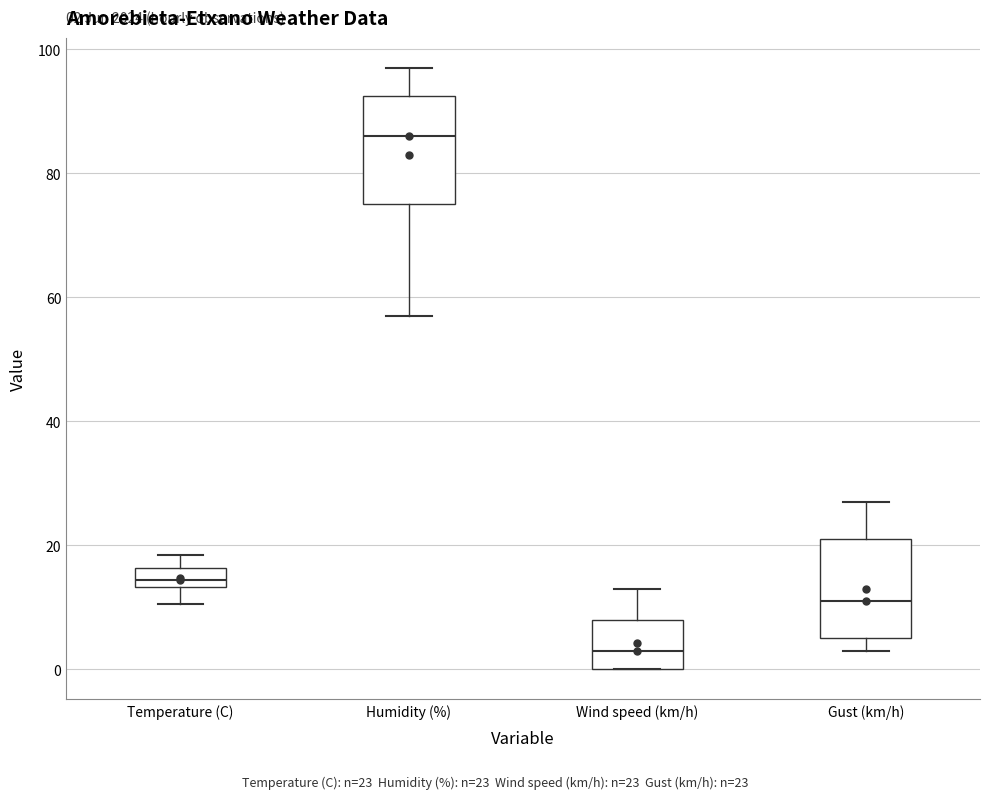

Which box's median line is the highest?

Humidity (%)